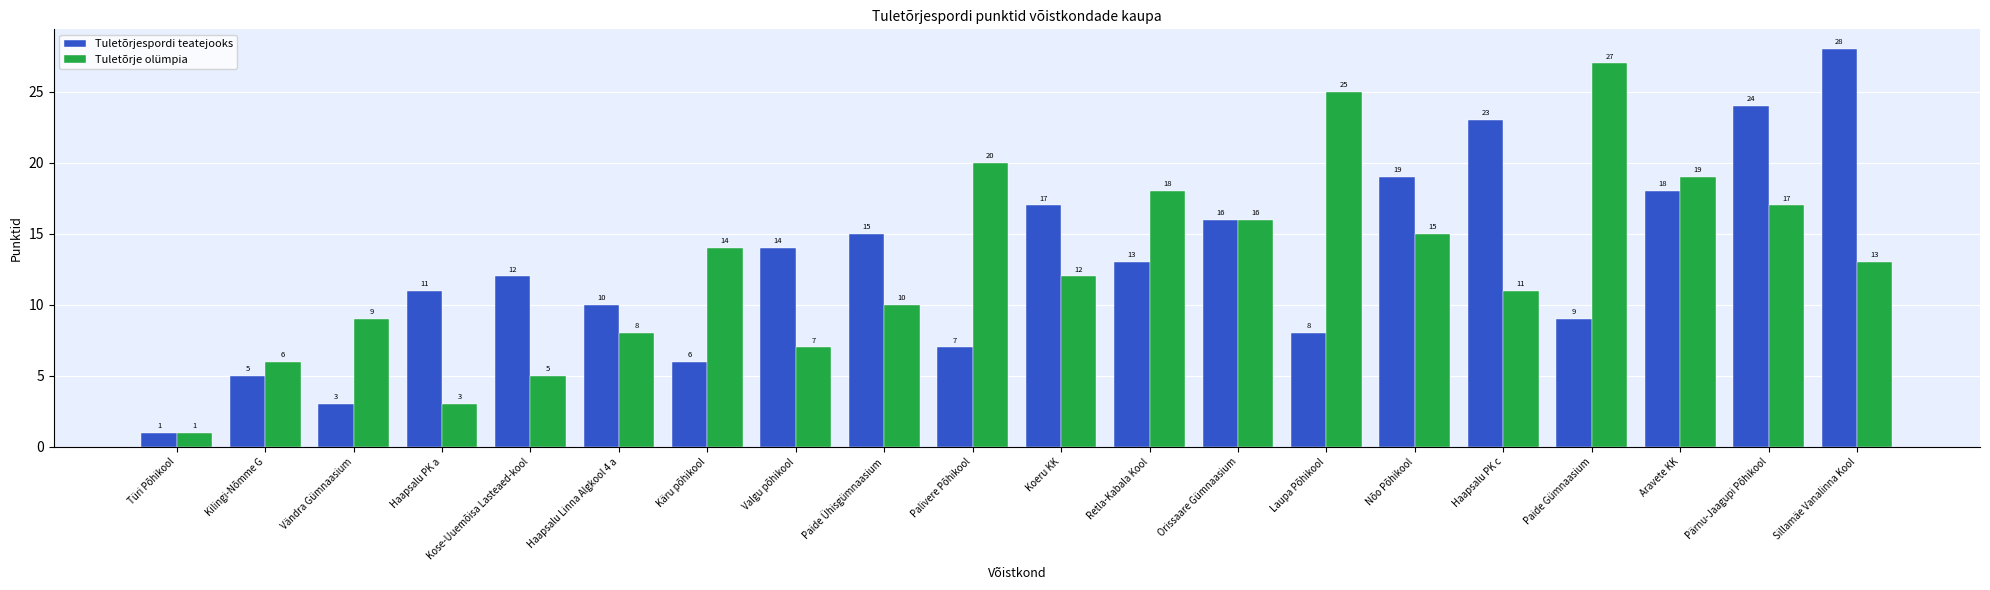

What is the difference between the maximum and minimum values in the Tuletõrjespordi teatejooks series?

27